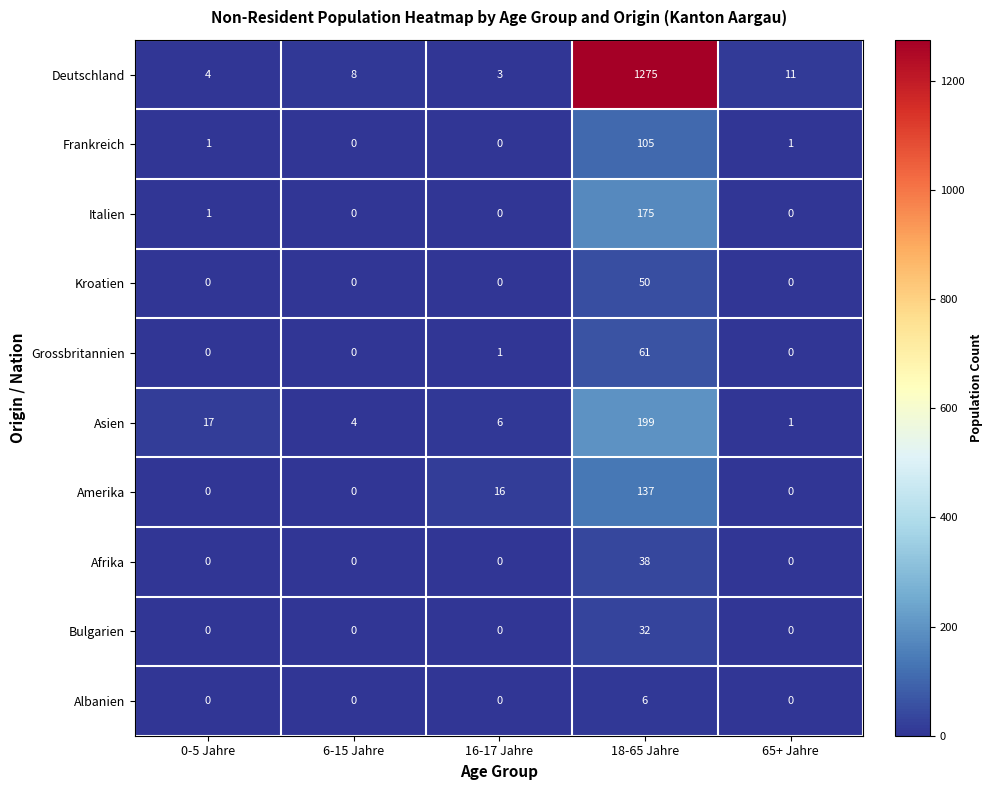

Between 18-65 Jahre and 65+ Jahre, which series saw the biggest shift?

Deutschland